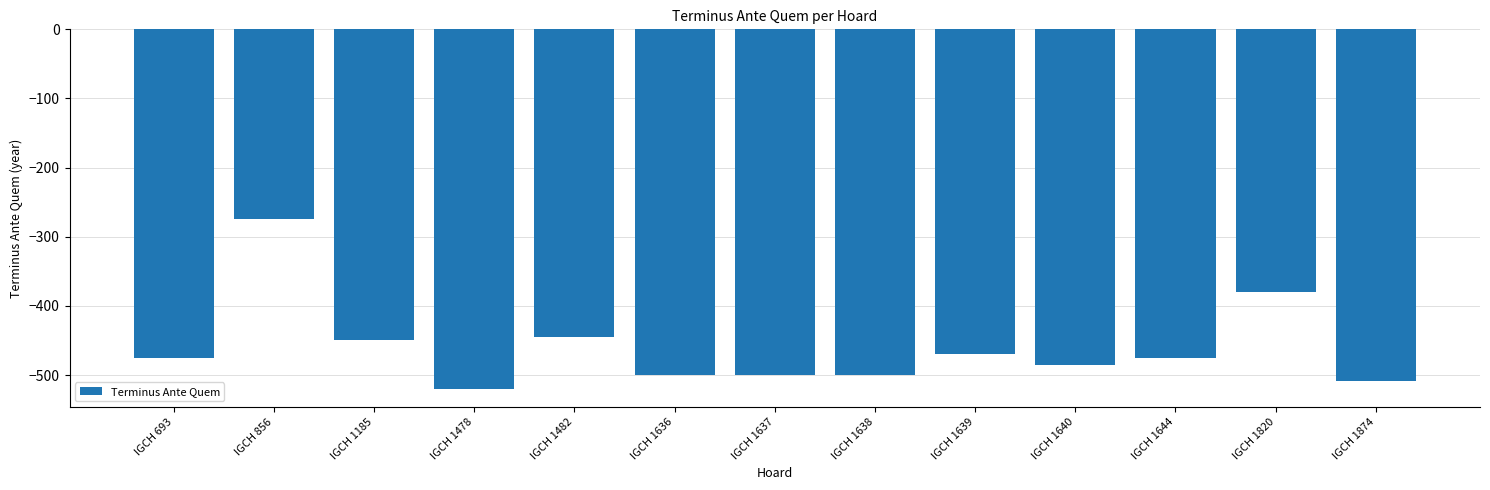

Reading left to right, extract all data points from this chart.

IGCH 693=-475	IGCH 856=-275	IGCH 1185=-450	IGCH 1478=-520	IGCH 1482=-445	IGCH 1636=-500	IGCH 1637=-500	IGCH 1638=-500	IGCH 1639=-470	IGCH 1640=-485	IGCH 1644=-475	IGCH 1820=-380	IGCH 1874=-508